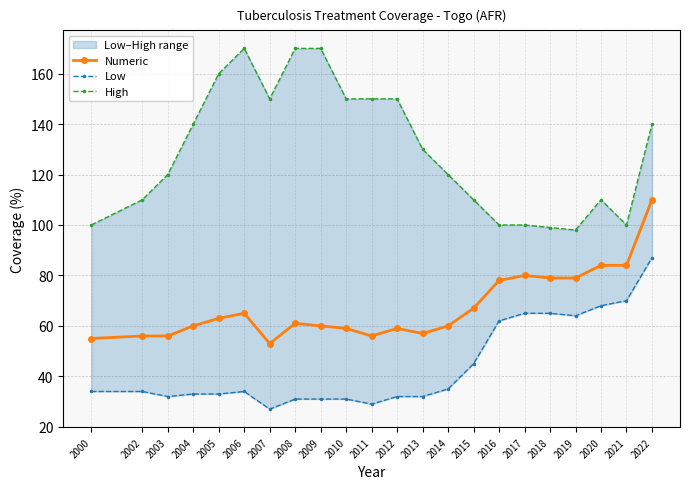

What are all the series names shown in the legend?

Numeric, Low, High